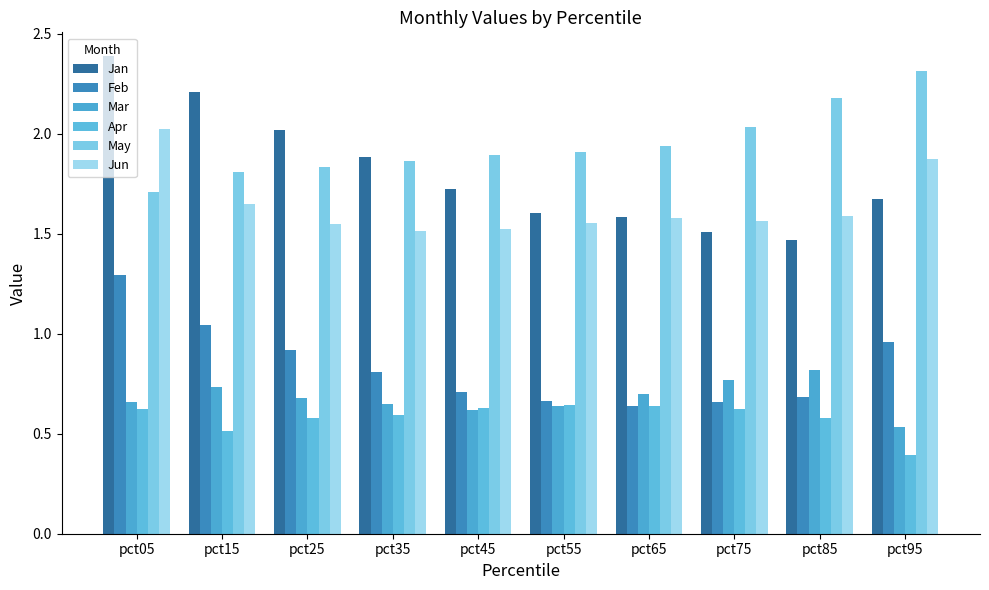

Rank the series by their maximum value, from highest to lowest.

Jan, May, Jun, Feb, Mar, Apr